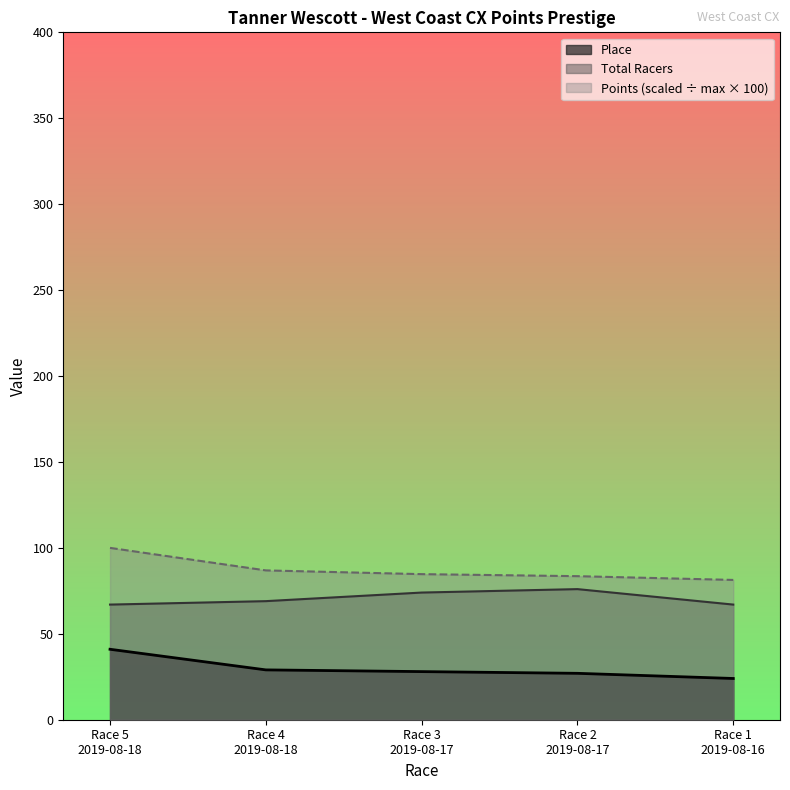

True or false: Points and Total Racers intersect in this chart.

False